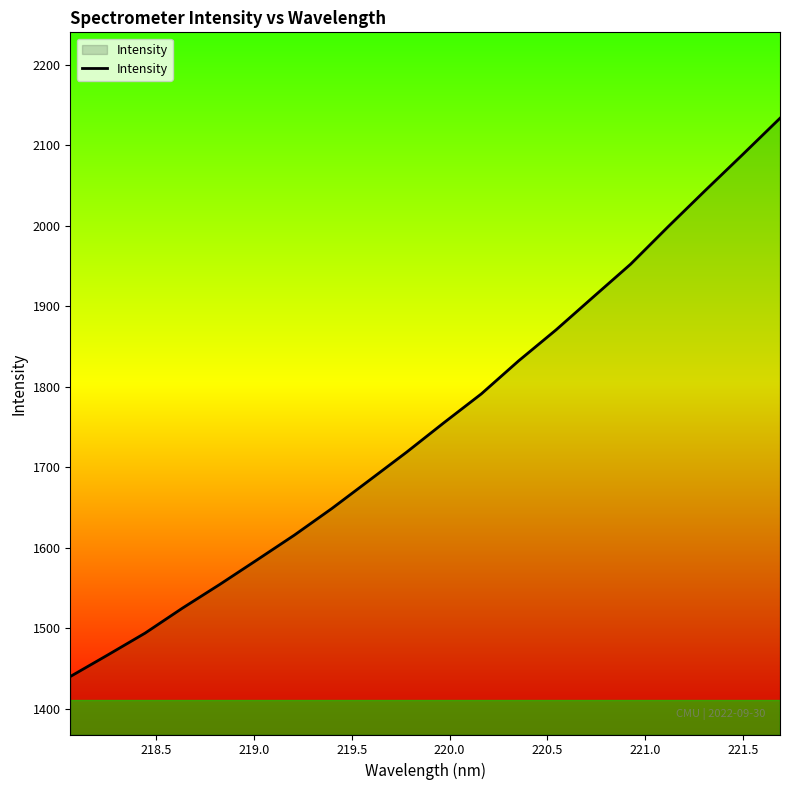

What is the difference between the maximum and minimum values?

693.3